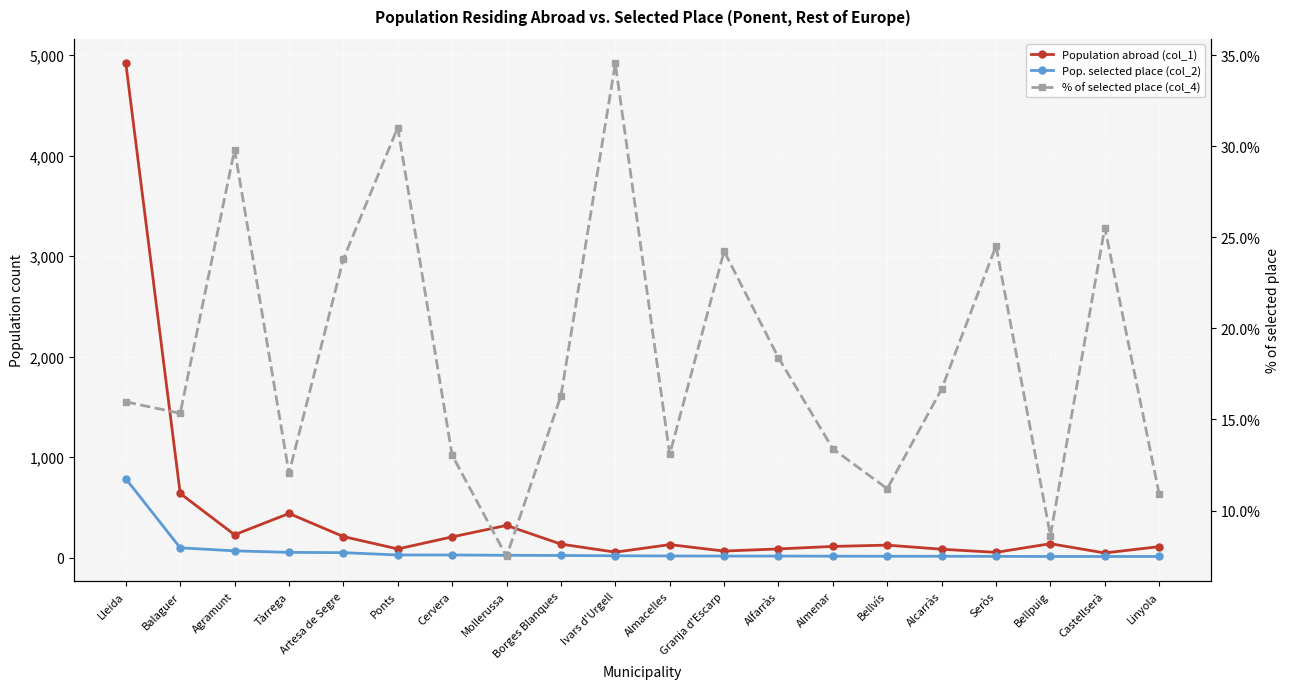

Read the Population abroad (col_1) value at Mollerussa.

321.0